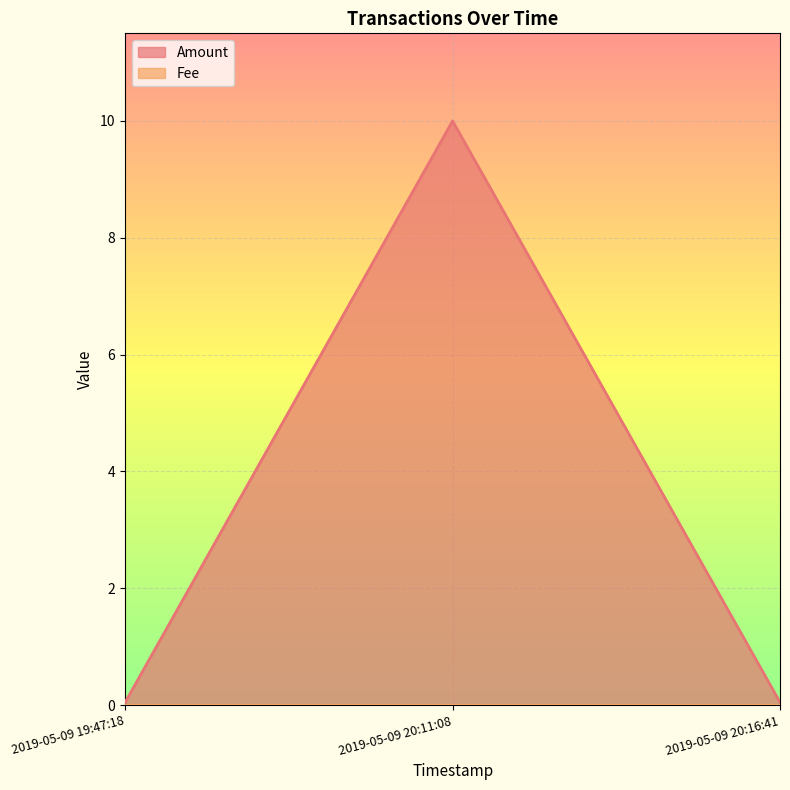

What is the label of the 3rd point from the left?

2019-05-09 20:16:41